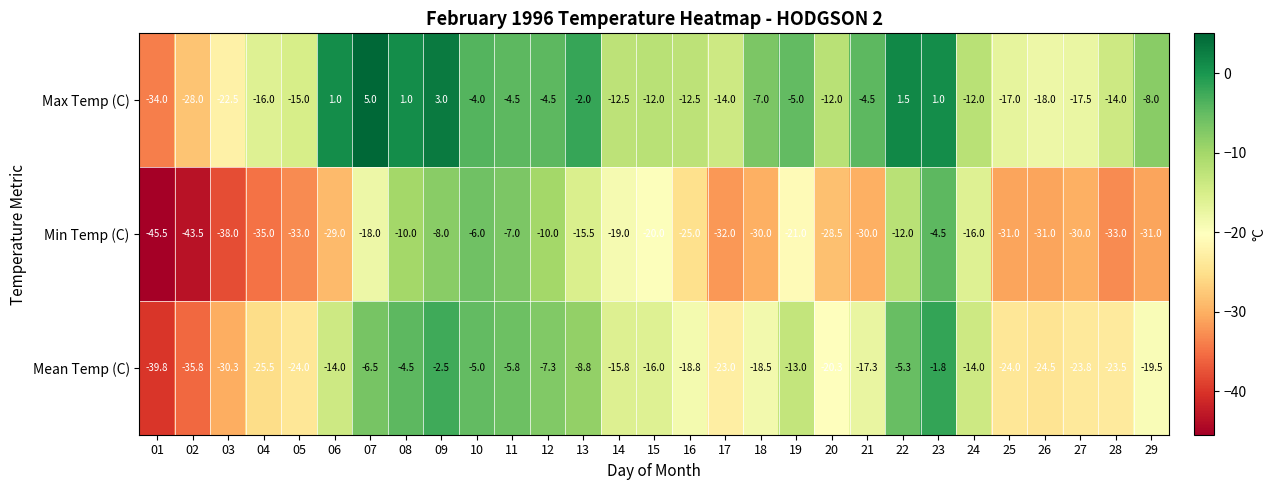

How many data points in Mean Temp (C) are less than -17?

15